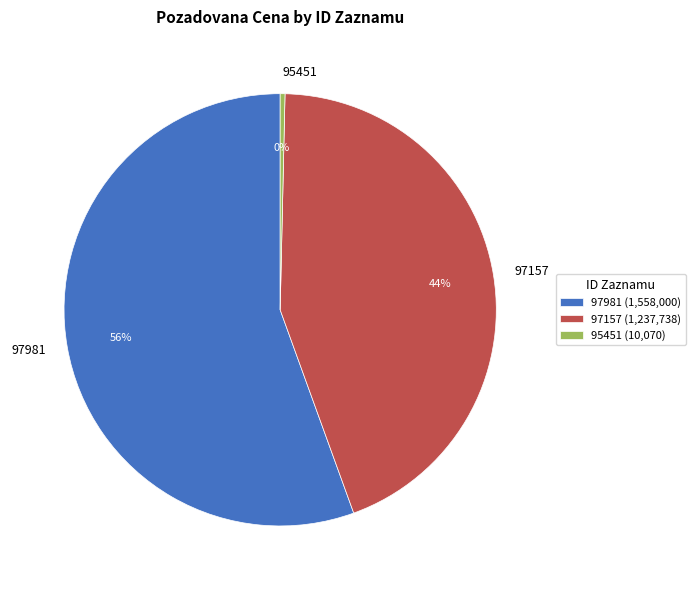

How many segments does this pie chart have?

3